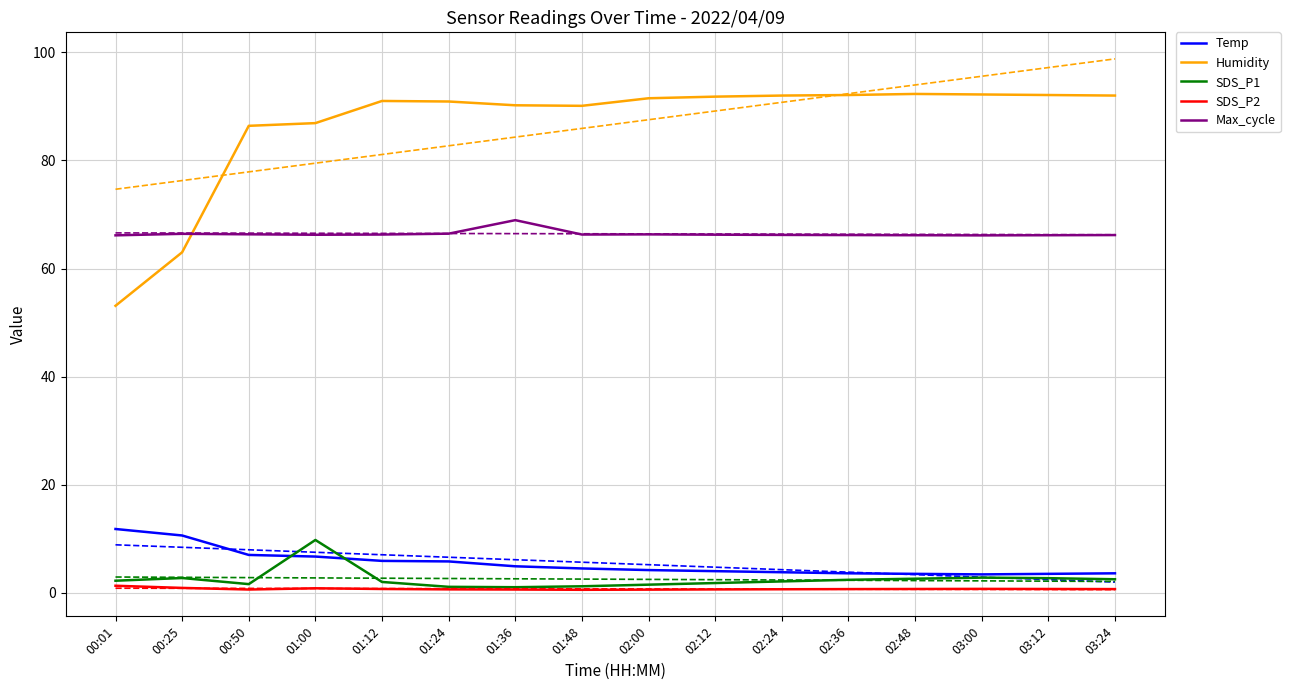

What is the sum of the Temp values at 02:36 and 02:24?

7.4